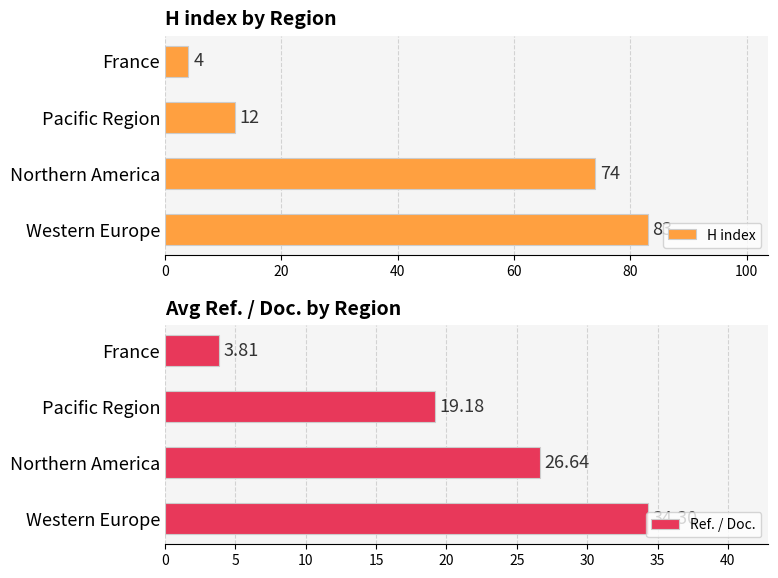

List the labels in order of H index value, smallest first.

France, Pacific Region, Northern America, Western Europe